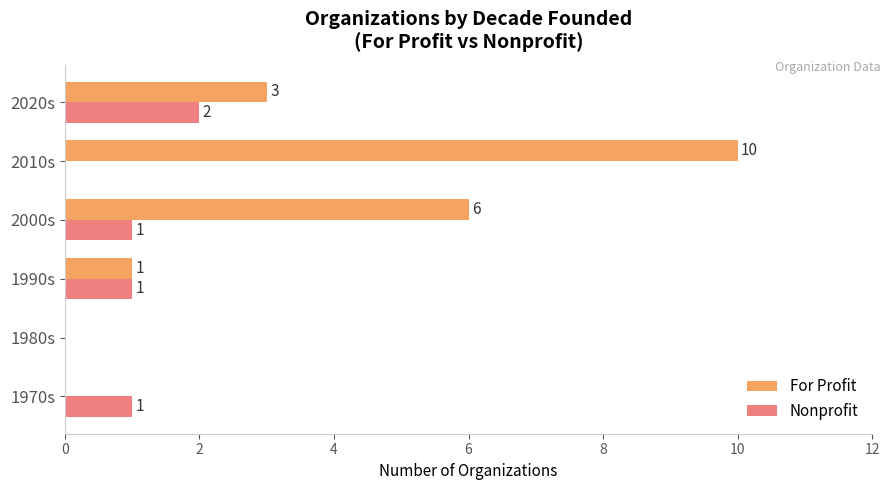

The value of Nonprofit at 2020s is 2. True or false?

True